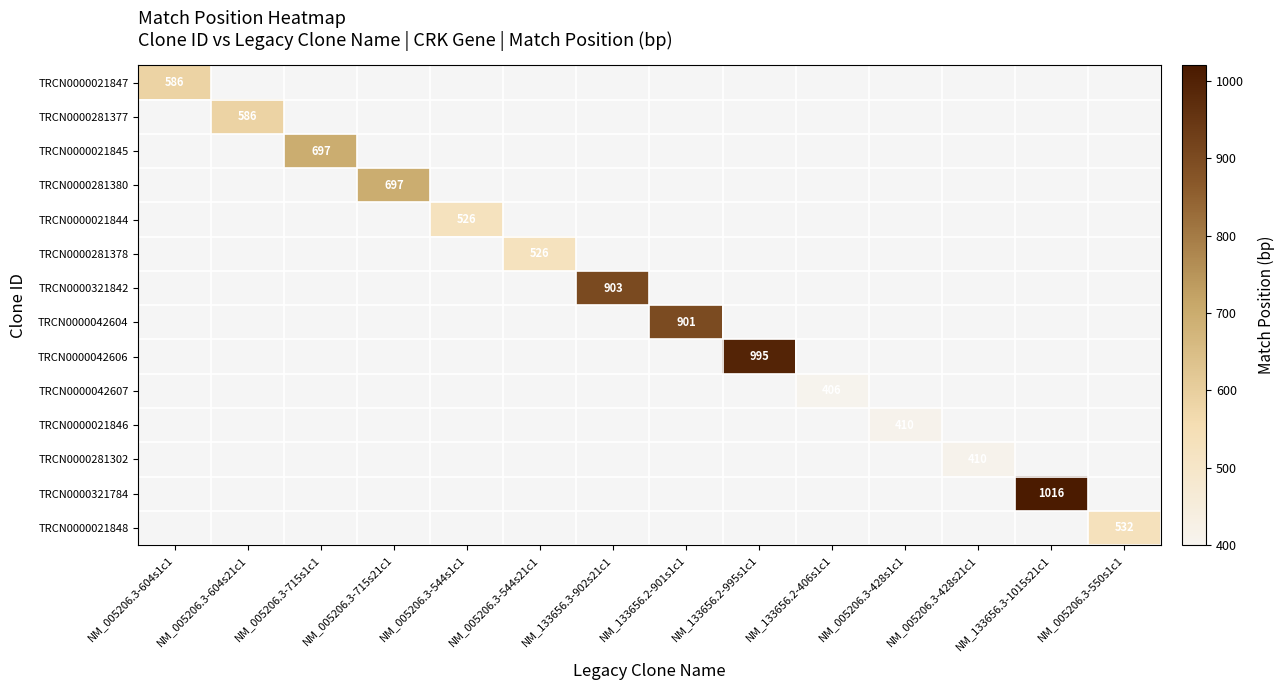

How many values in TRCN0000042607 are above zero?

1